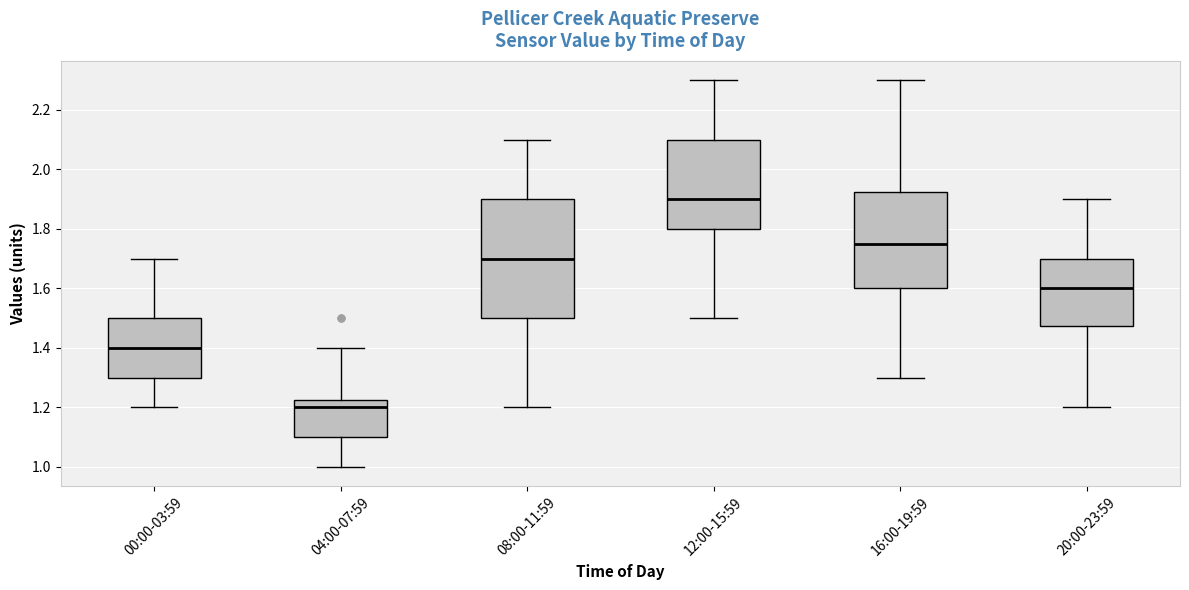

Where does the median line of the box for 12:00-15:59 sit on the y-axis? The values are not printed on the chart, so give them approximately, as read against the axis.

1.90